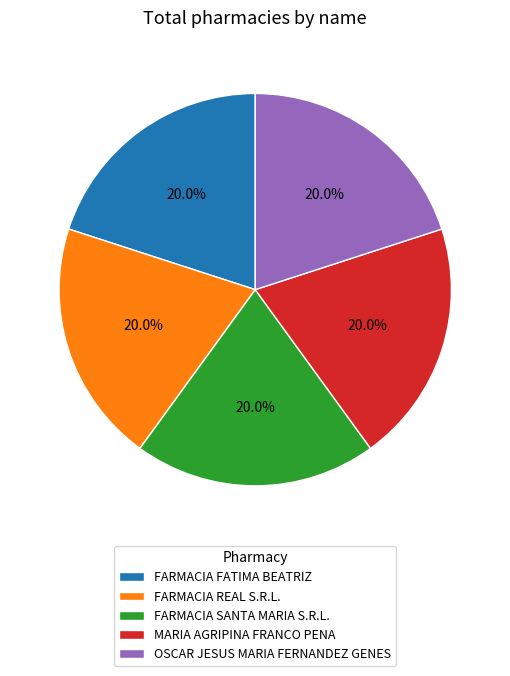

What is the ratio of the value at FARMACIA REAL S.R.L. to the value at FARMACIA FATIMA BEATRIZ?

1.0